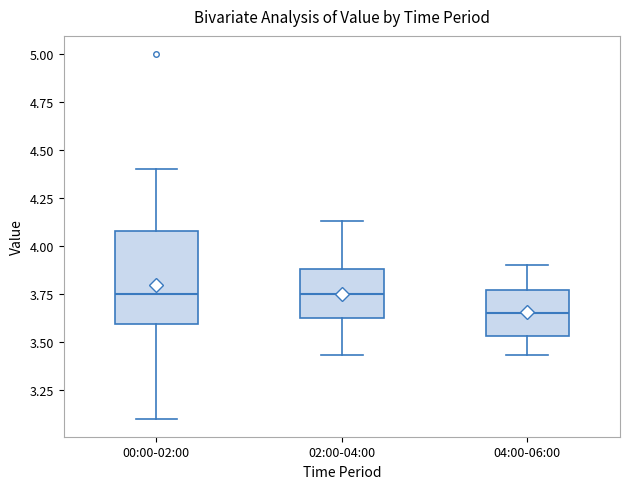

Reading left to right, read every box against the y-axis: the position of its median line, the range the box covers, and the ends of its whiskers. The values are not printed on the chart, so give them approximately, as read against the axis.

00:00-02:00: median 3.75, box 3.60 to 4.10, whiskers 3.10 to 4.40
02:00-04:00: median 3.75, box 3.60 to 3.90, whiskers 3.45 to 4.15
04:00-06:00: median 3.65, box 3.55 to 3.75, whiskers 3.45 to 3.90